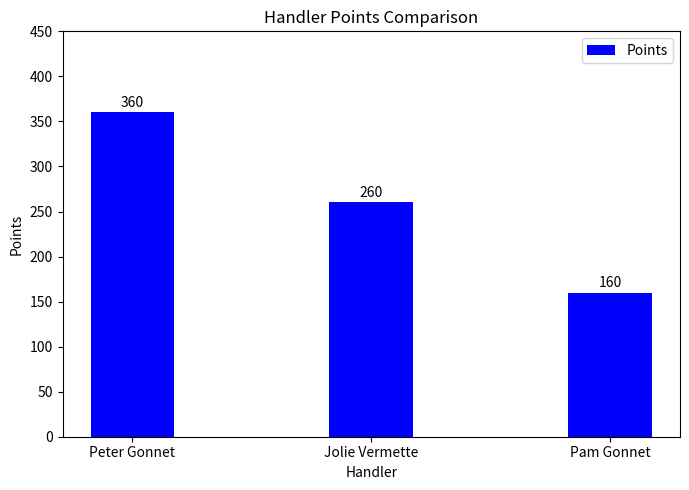

Reading left to right, transcribe all the data shown in this chart.

360	260	160